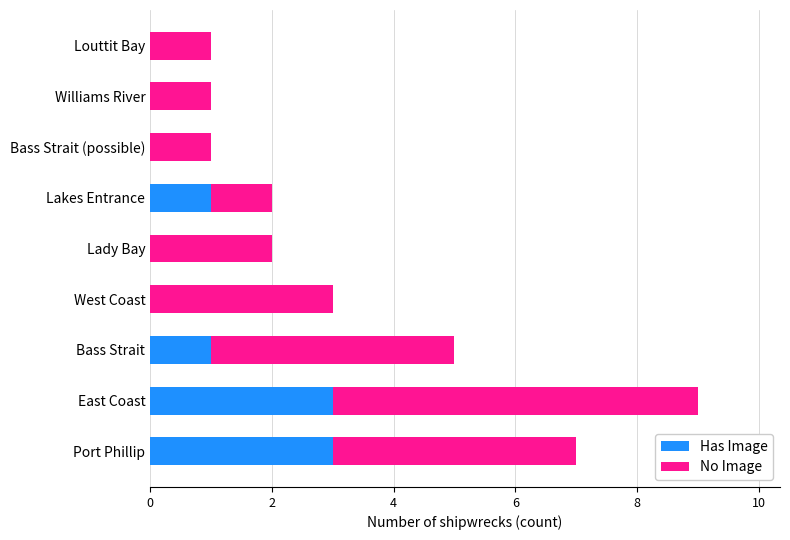

What is the sum of the Has Image values at East Coast and Williams River?

3